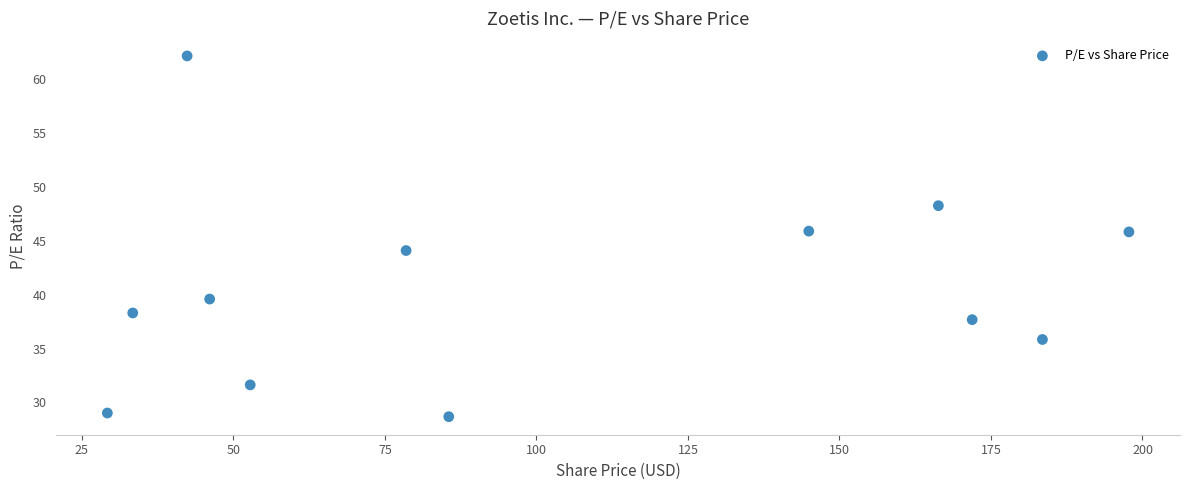

What is the range of X values (max minus min)?

168.5